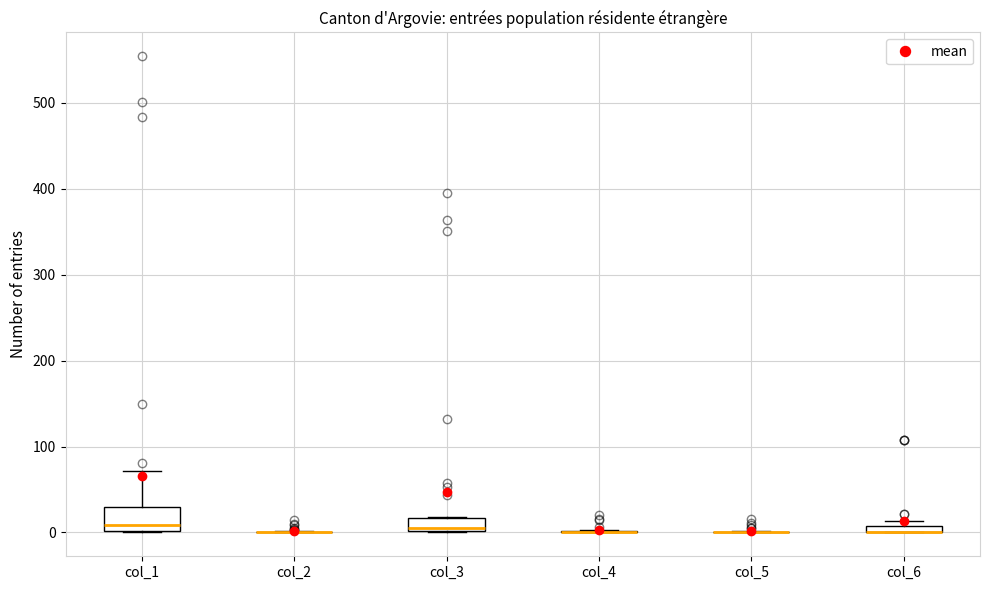

Comparing the boxes themselves (not the whiskers), which one is the tallest?

col_1